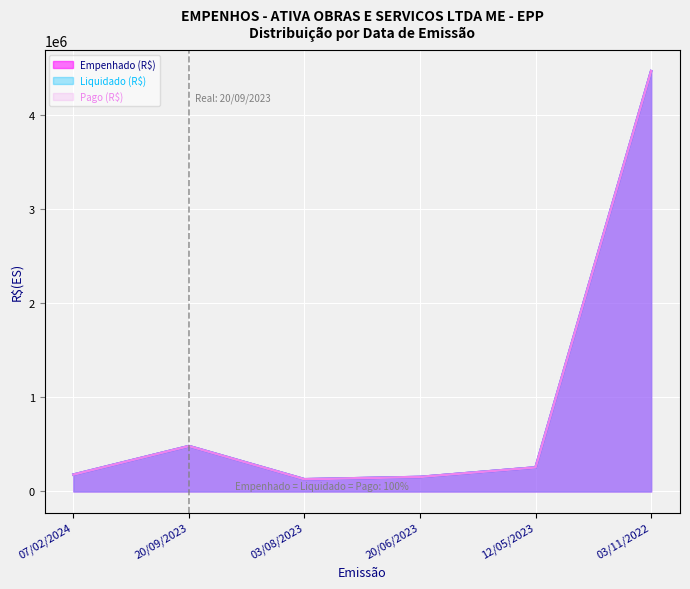

Between 20/06/2023 and 03/11/2022, which is larger?

03/11/2022